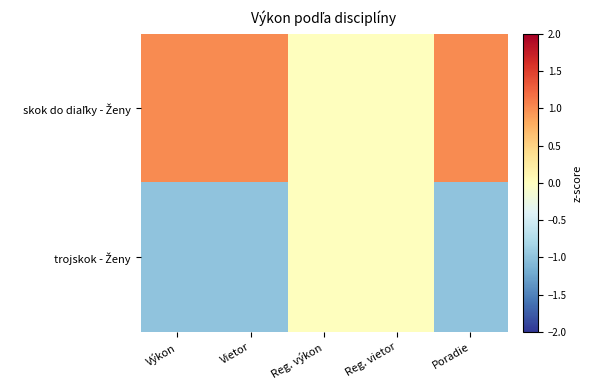

List the series in order of their overall mean, lowest first.

trojskok - Ženy, skok do diaľky - Ženy